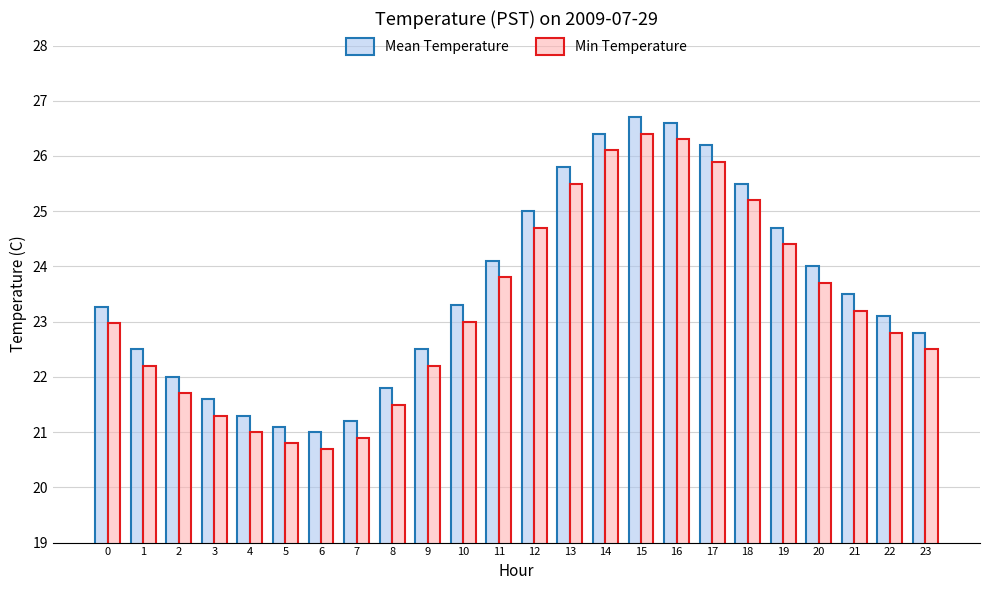

What is the value of the Min Temperature bar at the 6th from the left?

20.8